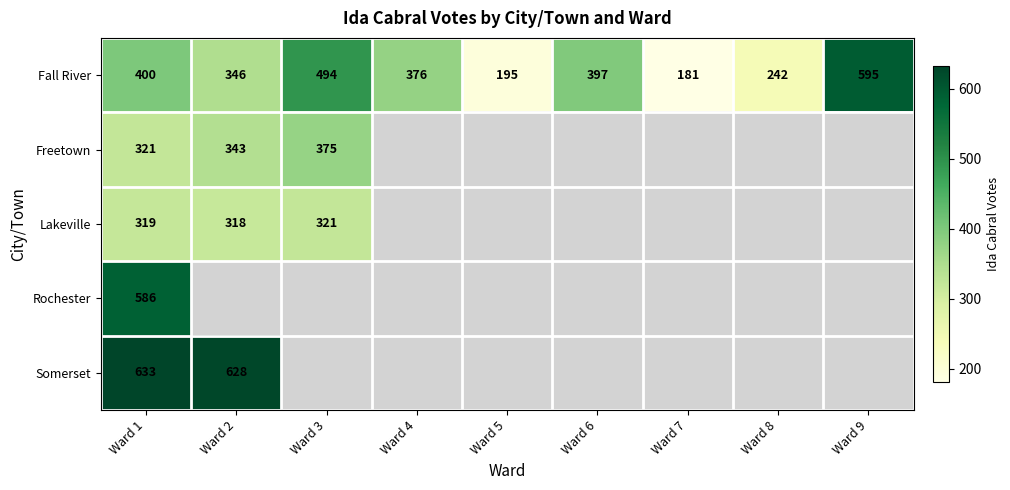

What is the approximate value of Fall River at Ward 6, to the nearest 50?

400